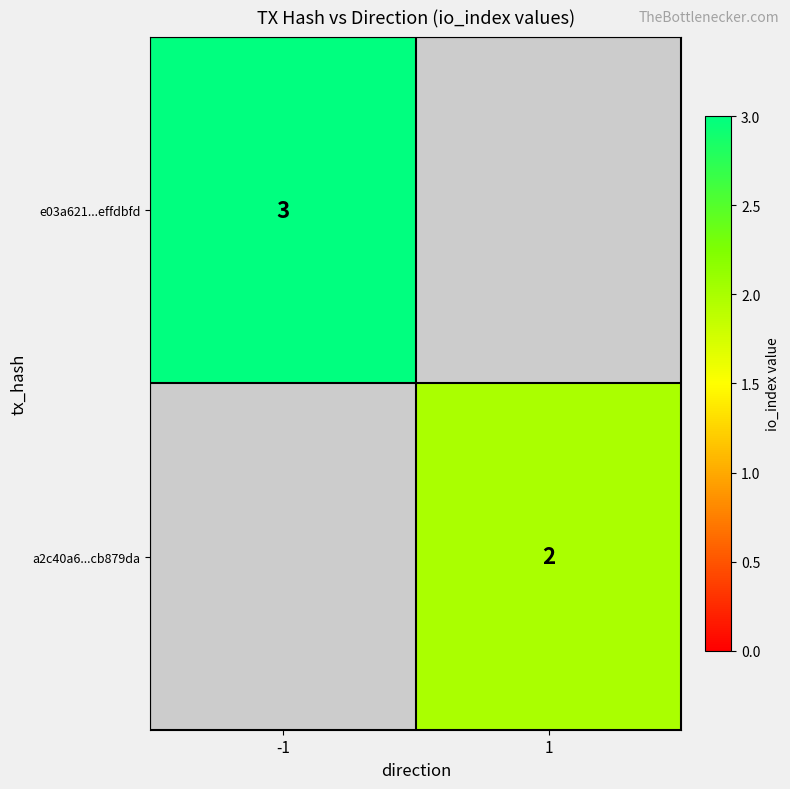

At how many categories does at least one series exceed 0?

2